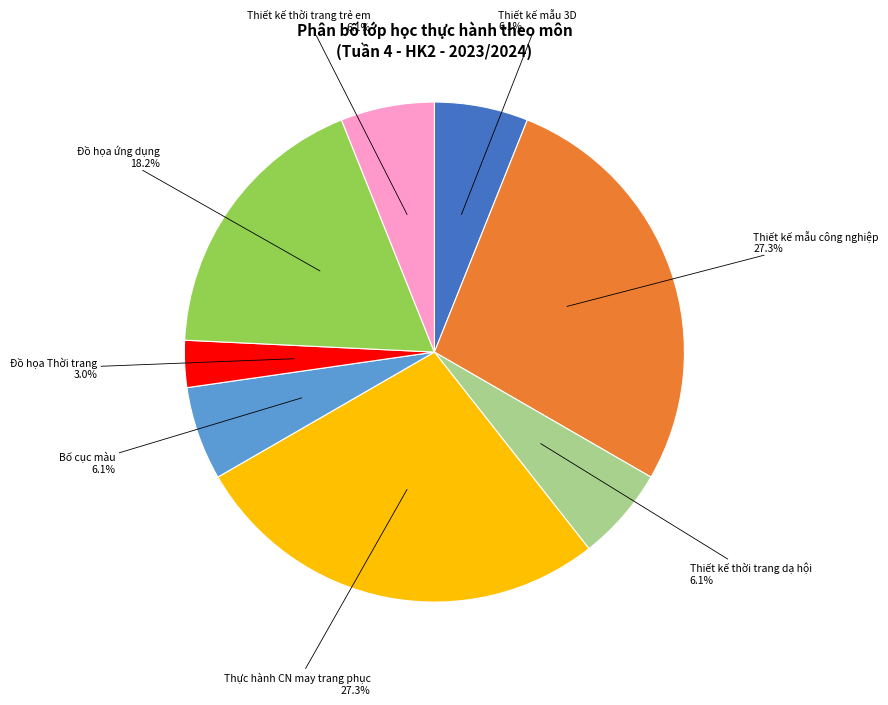

Is there a majority slice in this chart?

No